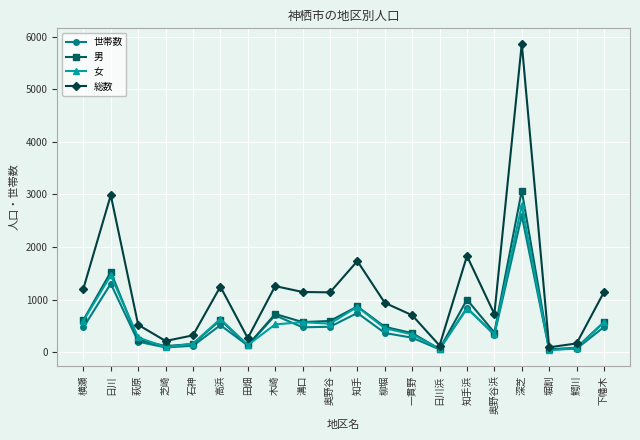

Is it true that 女 equals 2383 at 日川?

False